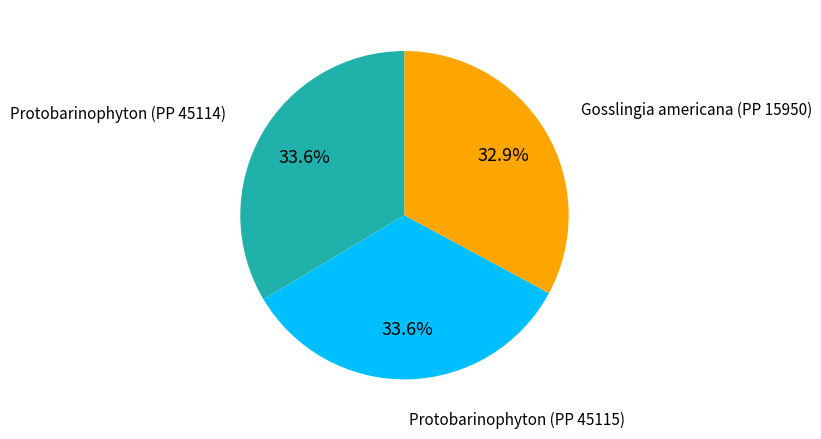

Is there any slice that represents more than half of the pie?

No